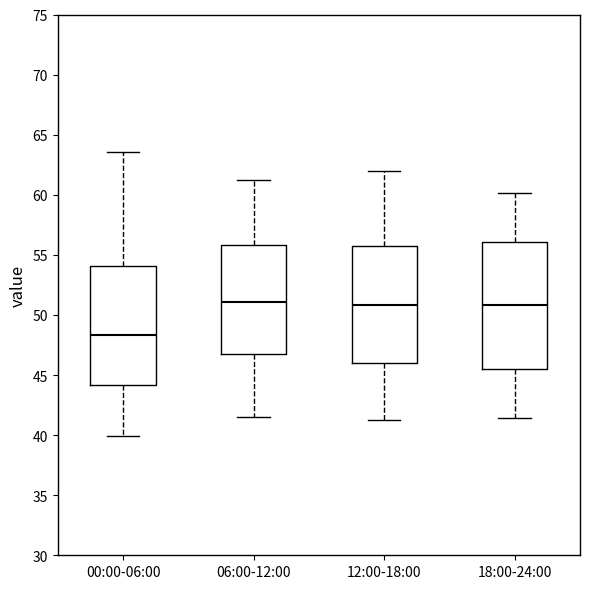

Reading left to right, transcribe this box plot: for each box, give where its median line is, the range the box spans, and where its two whiskers end, as read against the y-axis. The values are not printed on the chart, so give them approximately, as read against the axis.

00:00-06:00: median 48.5, box 44.0 to 54.0, whiskers 40.0 to 63.5
06:00-12:00: median 51.0, box 47.0 to 56.0, whiskers 41.5 to 61.0
12:00-18:00: median 51.0, box 46.0 to 55.5, whiskers 41.5 to 62.0
18:00-24:00: median 51.0, box 45.5 to 56.0, whiskers 41.5 to 60.0